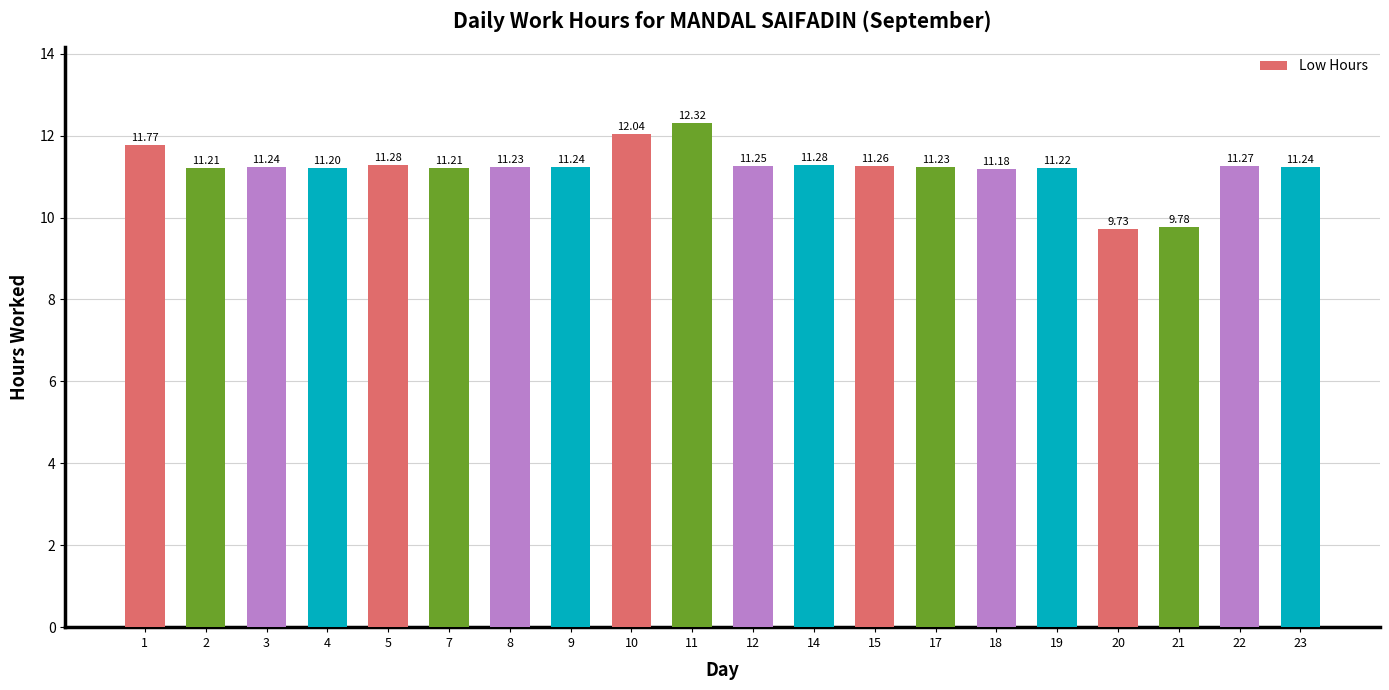

What is the value of the 10th bar from the left?

12.3